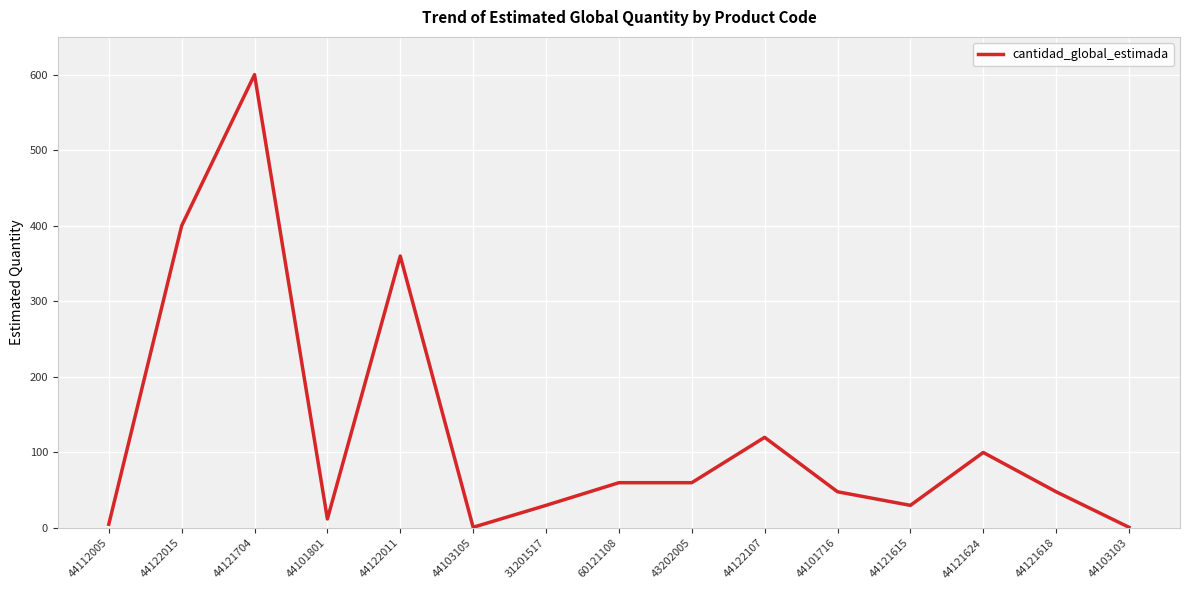

Does the chart display data point markers on the line(s)?

No